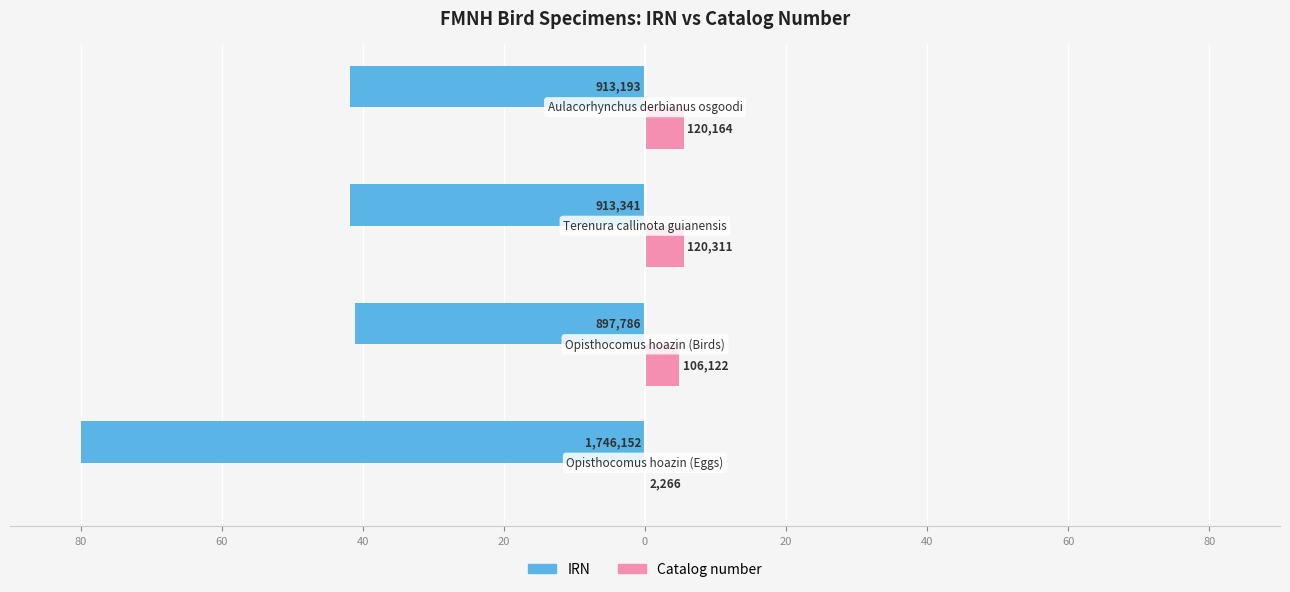

What are all the series names shown in the legend?

IRN, Catalog number